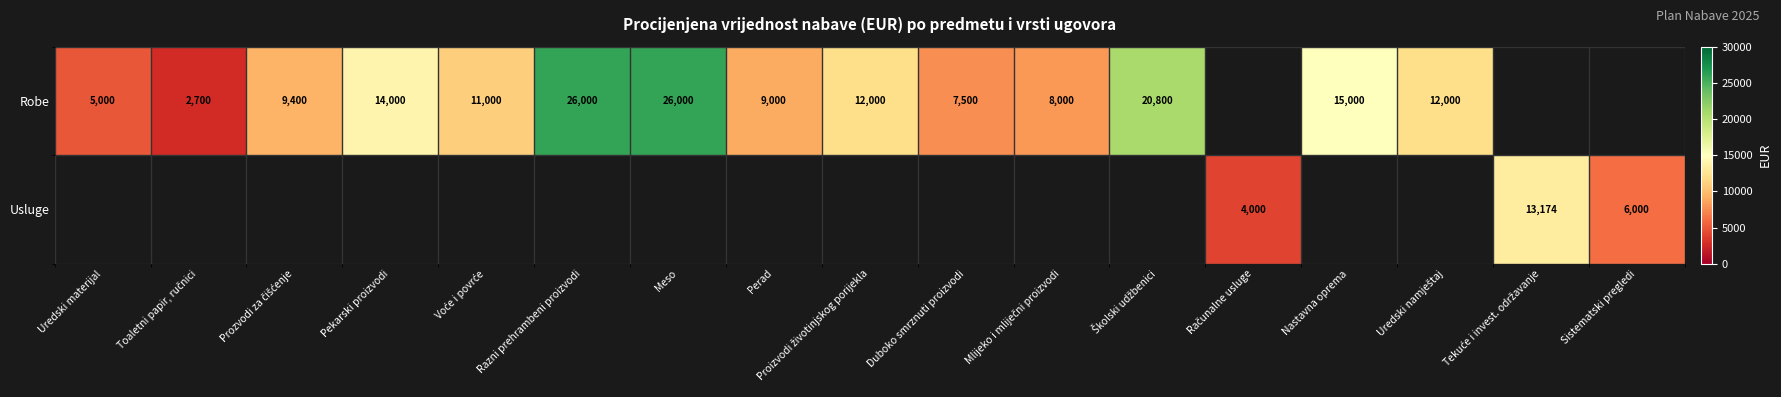

True or false: Robe has a value of 10415 at Razni prehrambeni proizvodi.

False